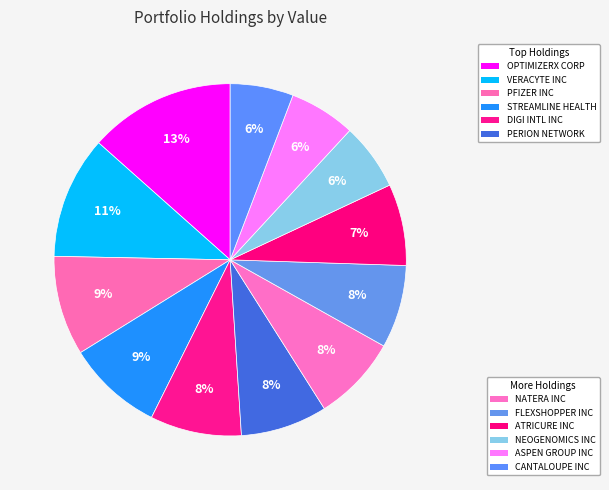

How many slices are in this pie chart?

12